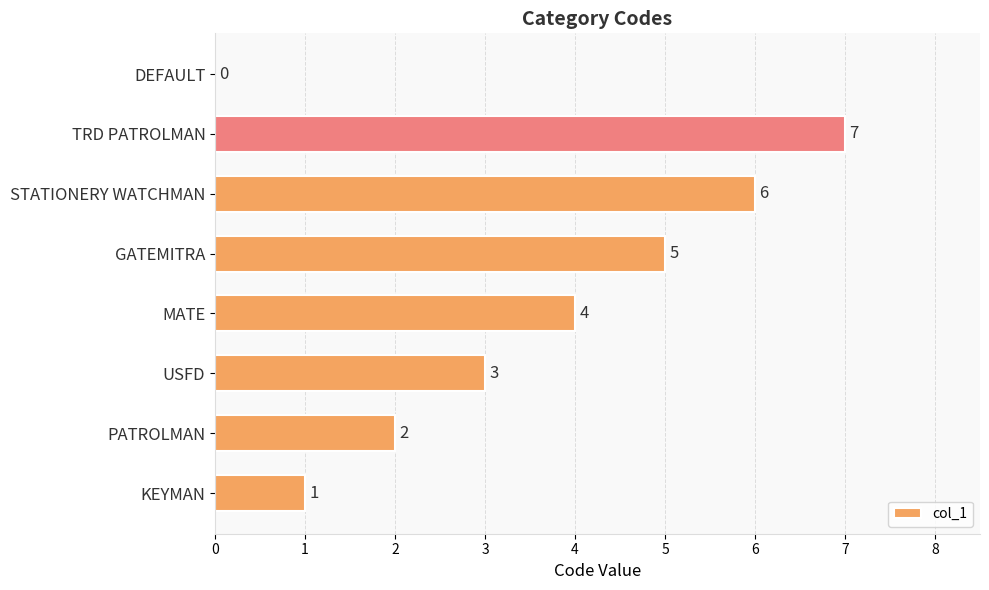

Is it true that the value at STATIONERY WATCHMAN is 9?

False